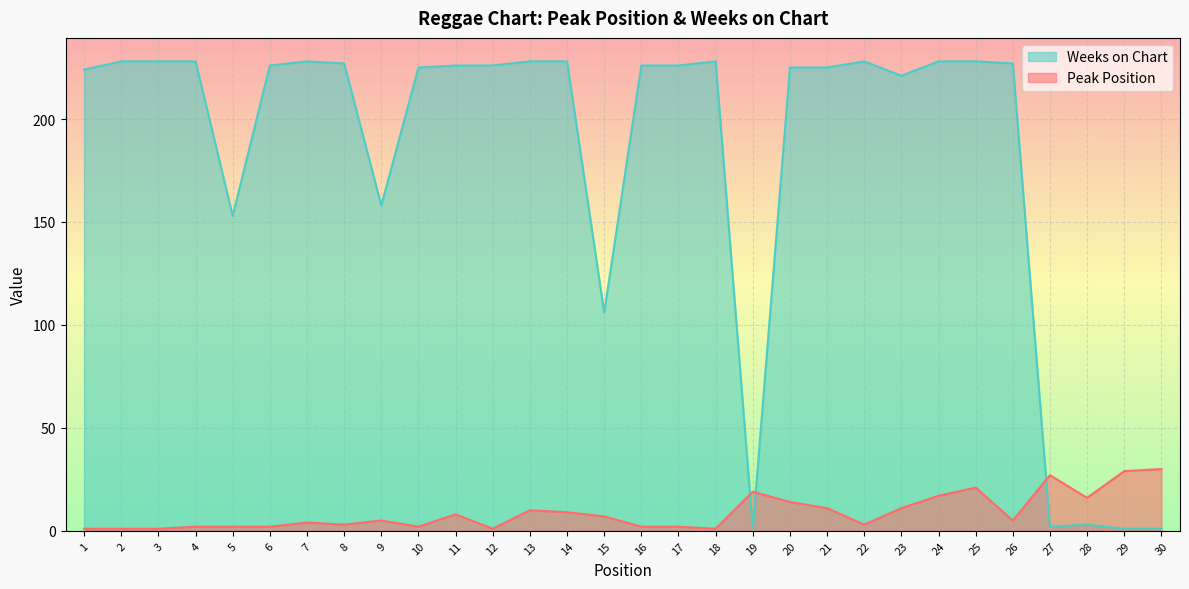

List the labels in order of Peak Position value, smallest first.

1, 2, 3, 12, 18, 4, 5, 6, 10, 16, 17, 8, 22, 7, 9, 26, 15, 11, 14, 13, 21, 23, 20, 28, 24, 19, 25, 27, 29, 30